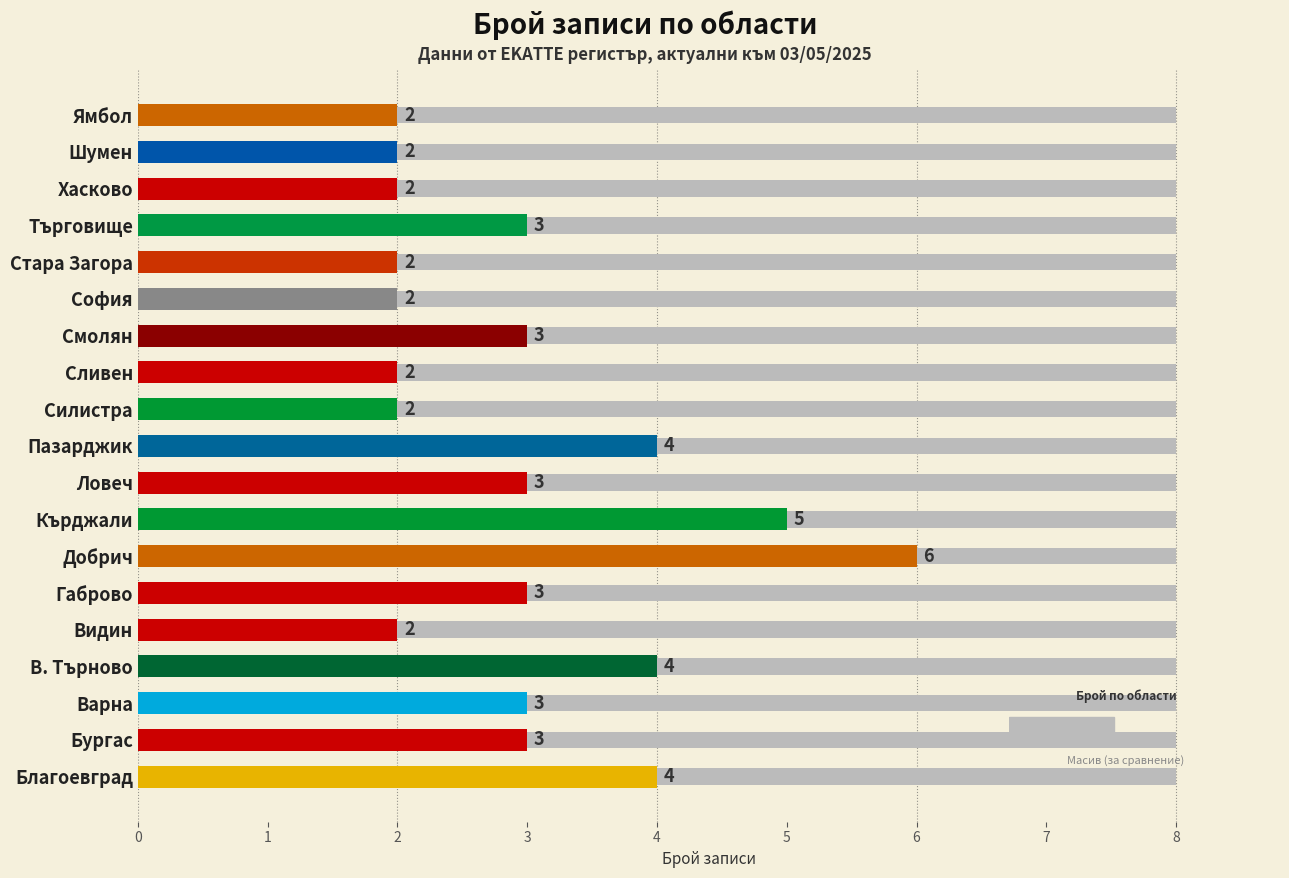

The value at Търговище is 2. True or false?

False